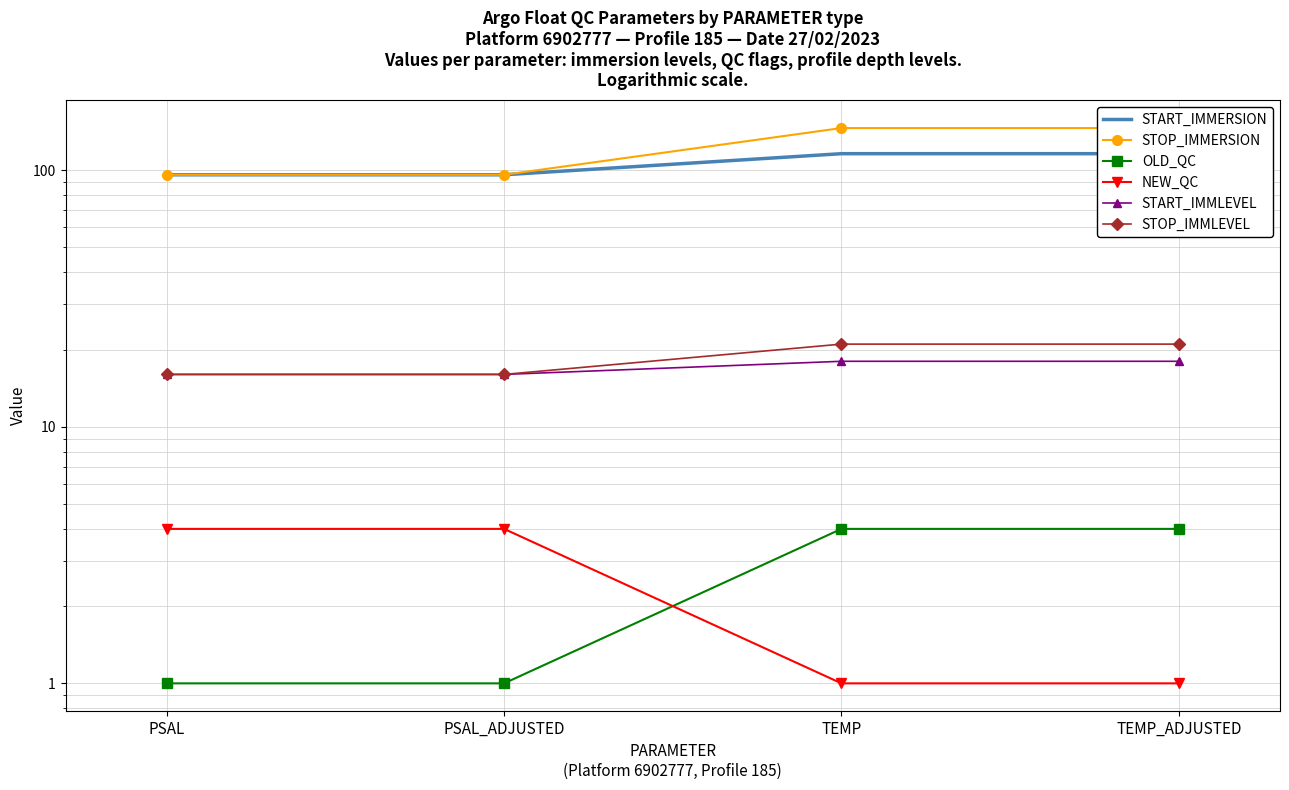

Which series has the largest range (max minus min)?

STOP_IMMERSION